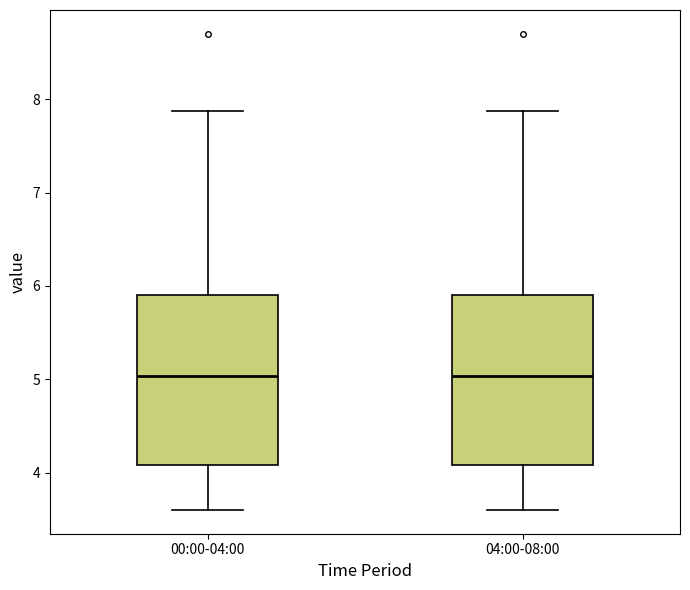

Reading left to right, transcribe this box plot: for each box, give where its median line is, the range the box spans, and where its two whiskers end, as read against the y-axis. The values are not printed on the chart, so give them approximately, as read against the axis.

00:00-04:00: median 5.0, box 4.1 to 5.9, whiskers 3.6 to 7.9
04:00-08:00: median 5.0, box 4.1 to 5.9, whiskers 3.6 to 7.9